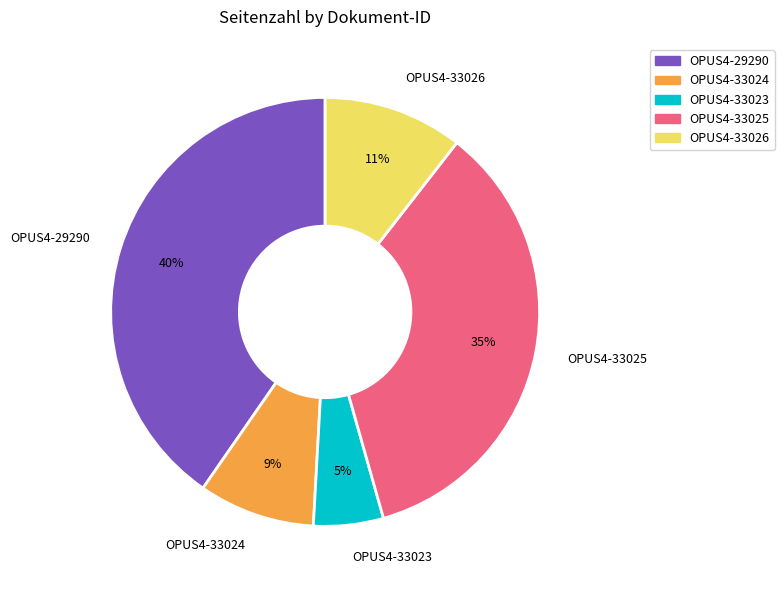

Count the number of slices in the pie.

5